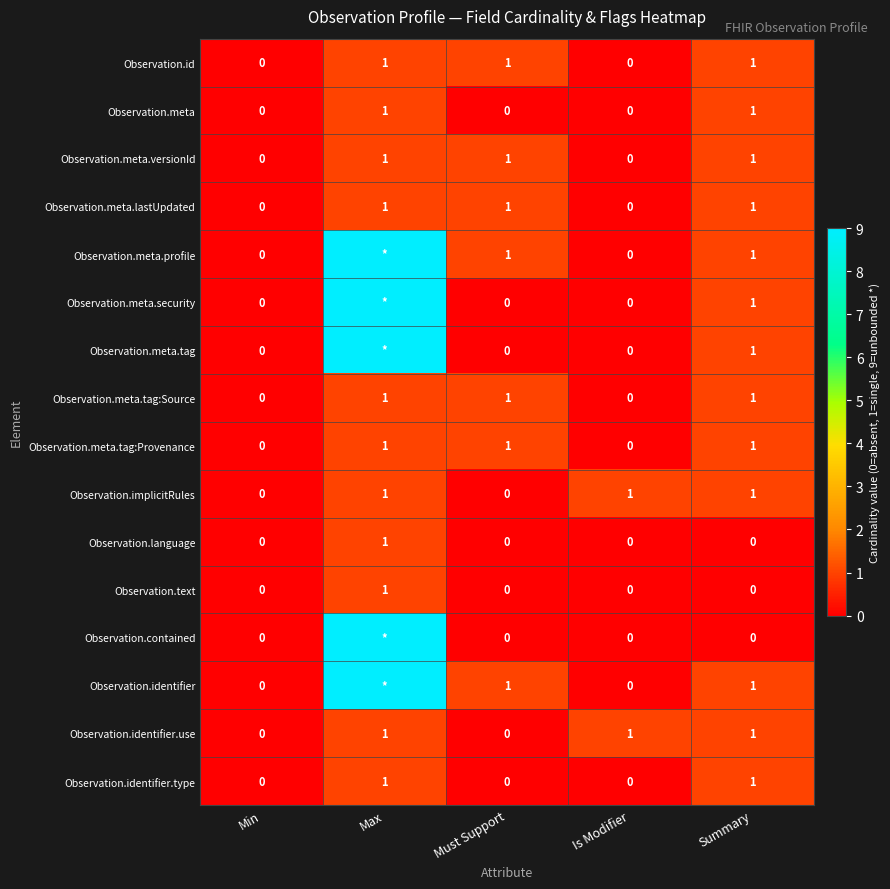

Is the value of Observation.language at Must Support greater than the value of Observation.meta.versionId at Summary?

No